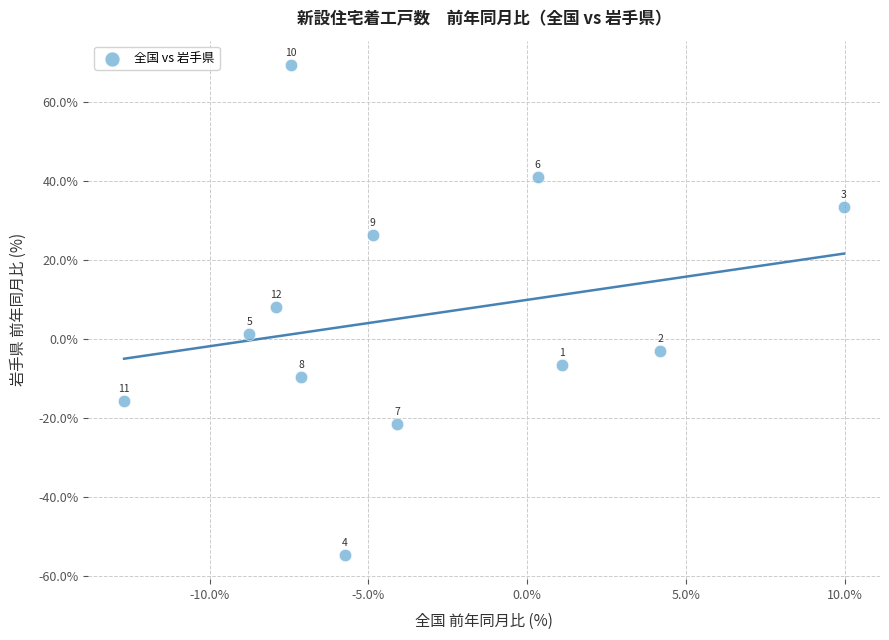

What Y value in the scatter plot is closest to 7?

8.1